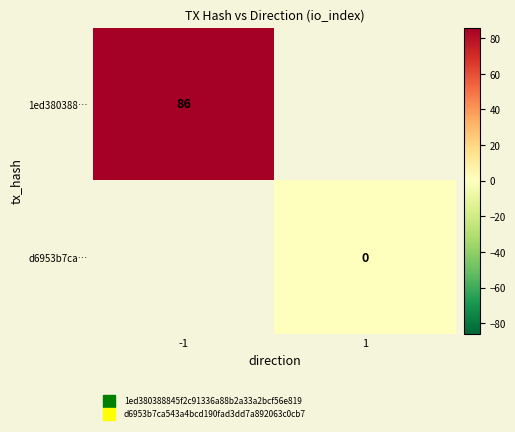

List the series in order of their peak value, highest first.

1ed380388…, d6953b7ca…